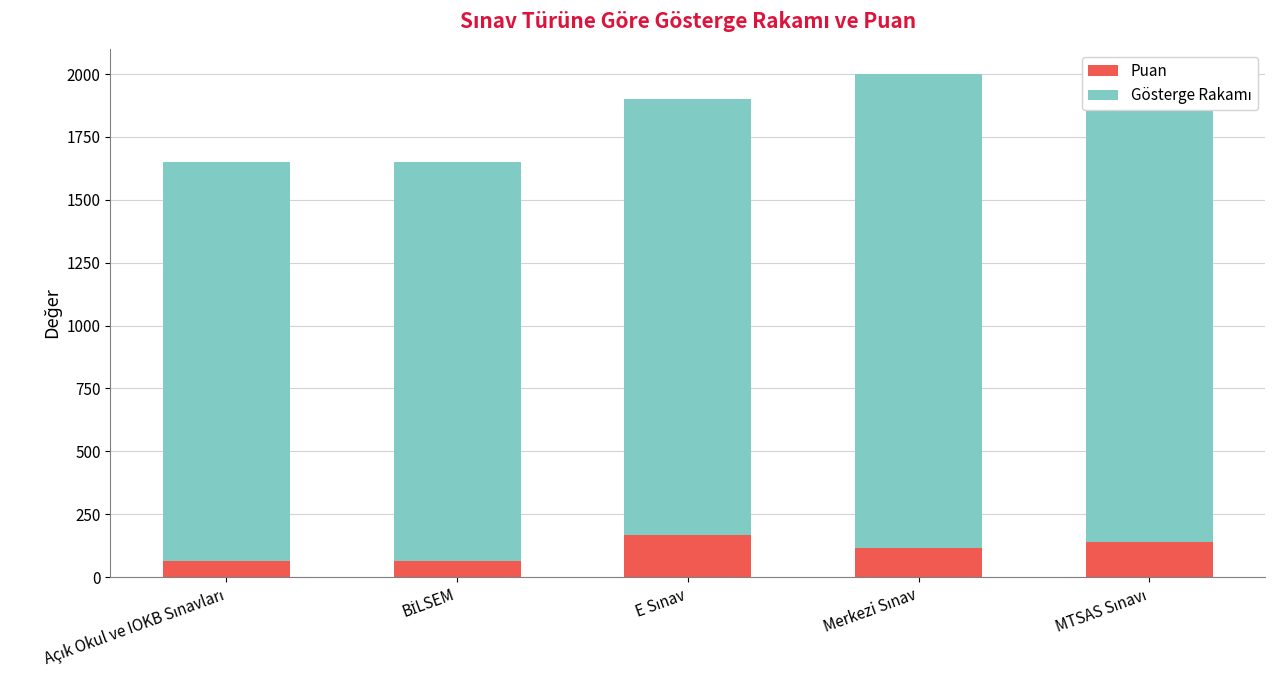

How many data points does each series have?

5